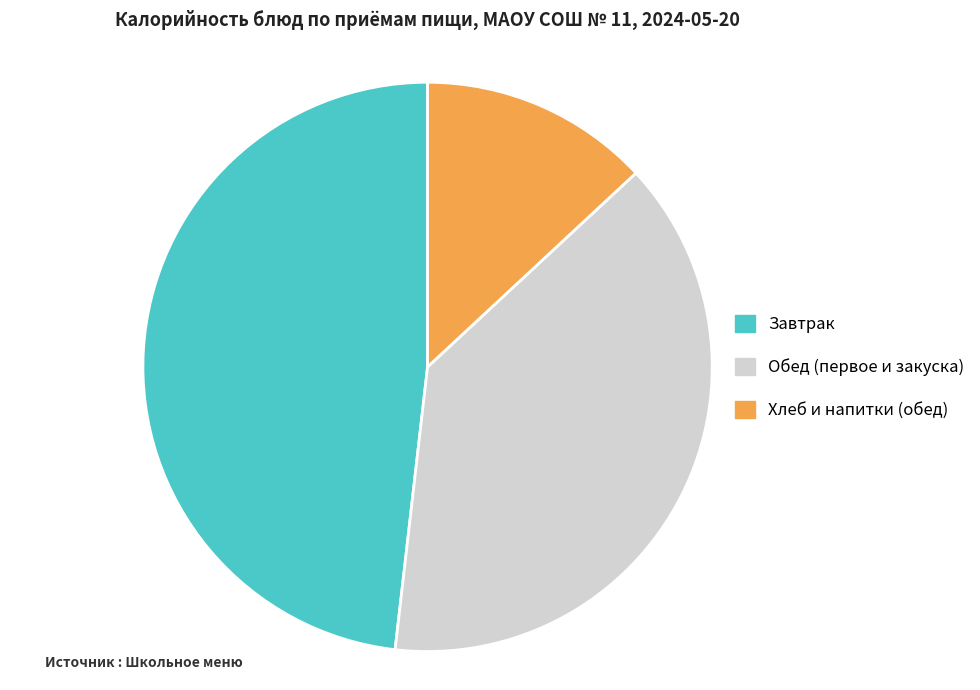

Combined, do Обед (первое и закуска) and Завтрак account for over 50%?

Yes